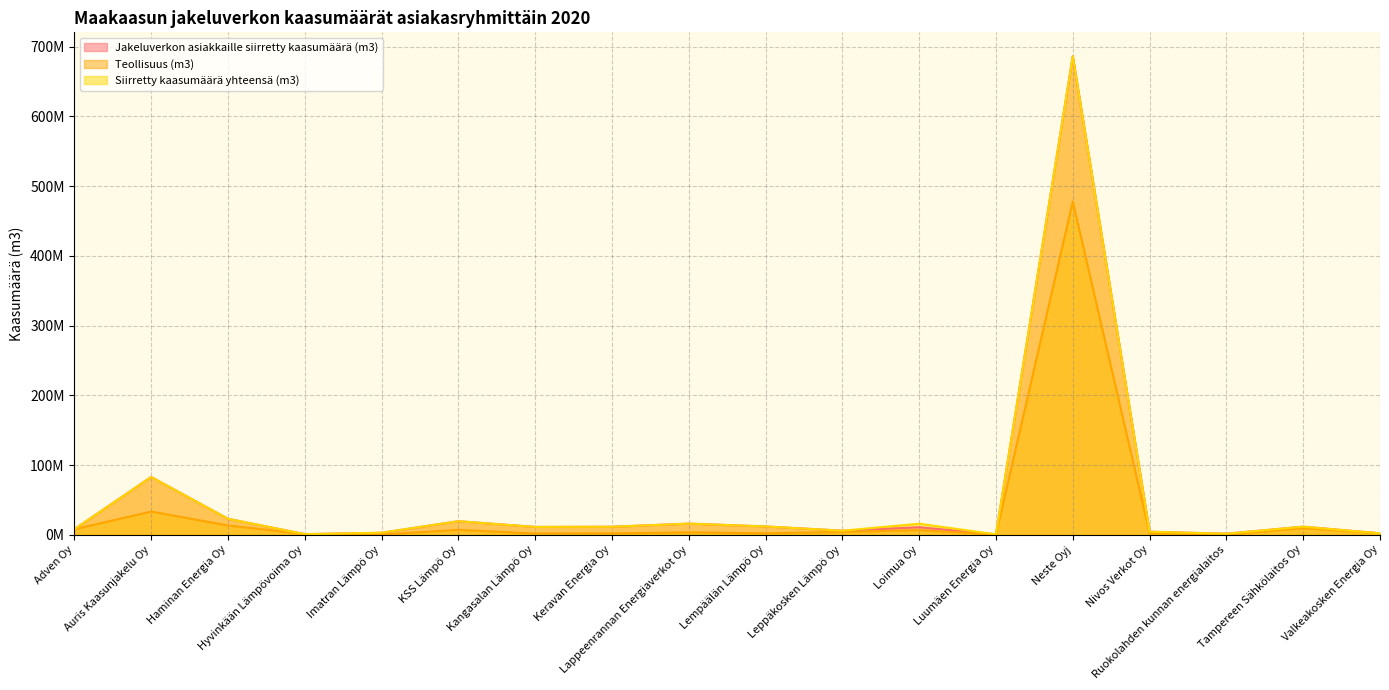

True or false: Teollisuus (m3) has a value of 4094072 at Leppäkosken Lämpö Oy.

True